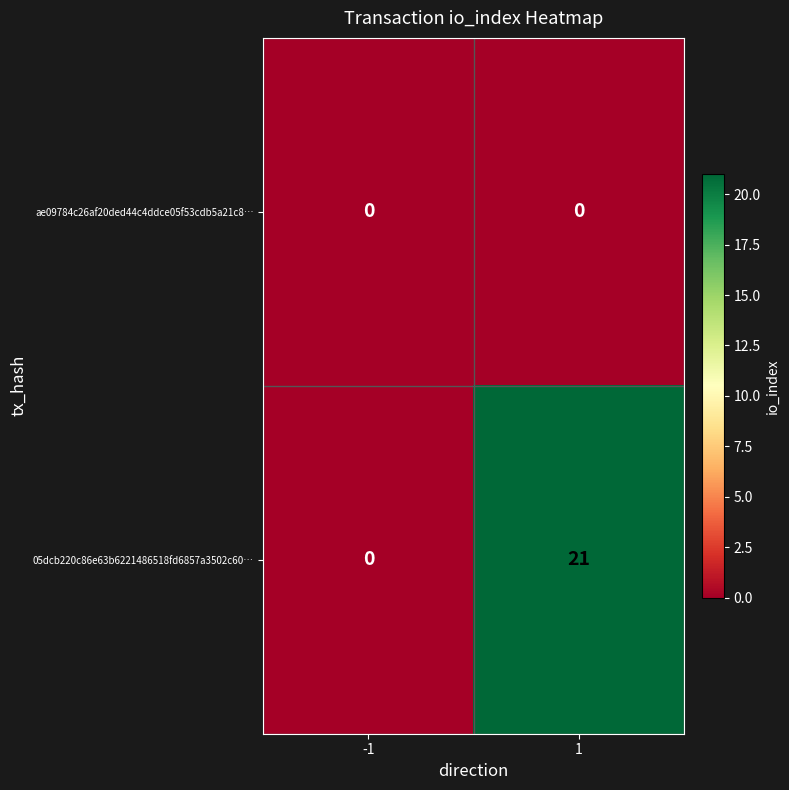

Rank the series by their maximum value, from lowest to highest.

ae09784c26af20ded44c4ddce05f53cdb5a21c8…, 05dcb220c86e63b6221486518fd6857a3502c60…